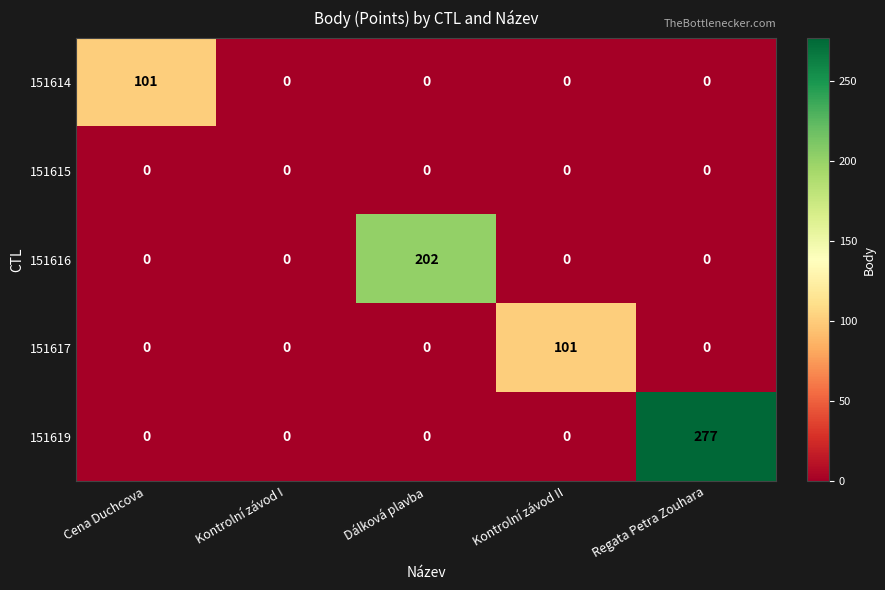

Between Kontrolní závod I and Regata Petra Zouhara, which series saw the biggest shift?

151619